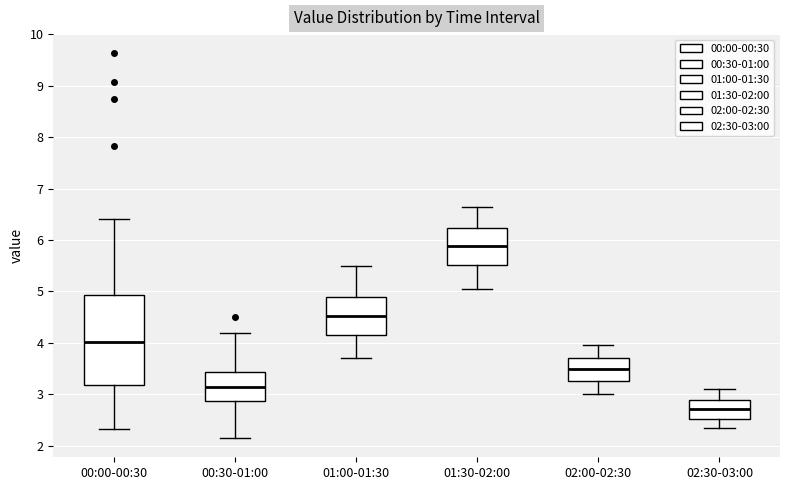

Reading left to right, read every box against the y-axis: the position of its median line, the range the box covers, and the ends of its whiskers. The values are not printed on the chart, so give them approximately, as read against the axis.

00:00-00:30: median 4.0, box 3.2 to 4.9, whiskers 2.3 to 6.4
00:30-01:00: median 3.2, box 2.9 to 3.4, whiskers 2.2 to 4.2
01:00-01:30: median 4.5, box 4.2 to 4.9, whiskers 3.7 to 5.5
01:30-02:00: median 5.9, box 5.5 to 6.2, whiskers 5.1 to 6.7
02:00-02:30: median 3.5, box 3.3 to 3.7, whiskers 3.0 to 4.0
02:30-03:00: median 2.7, box 2.5 to 2.9, whiskers 2.4 to 3.1